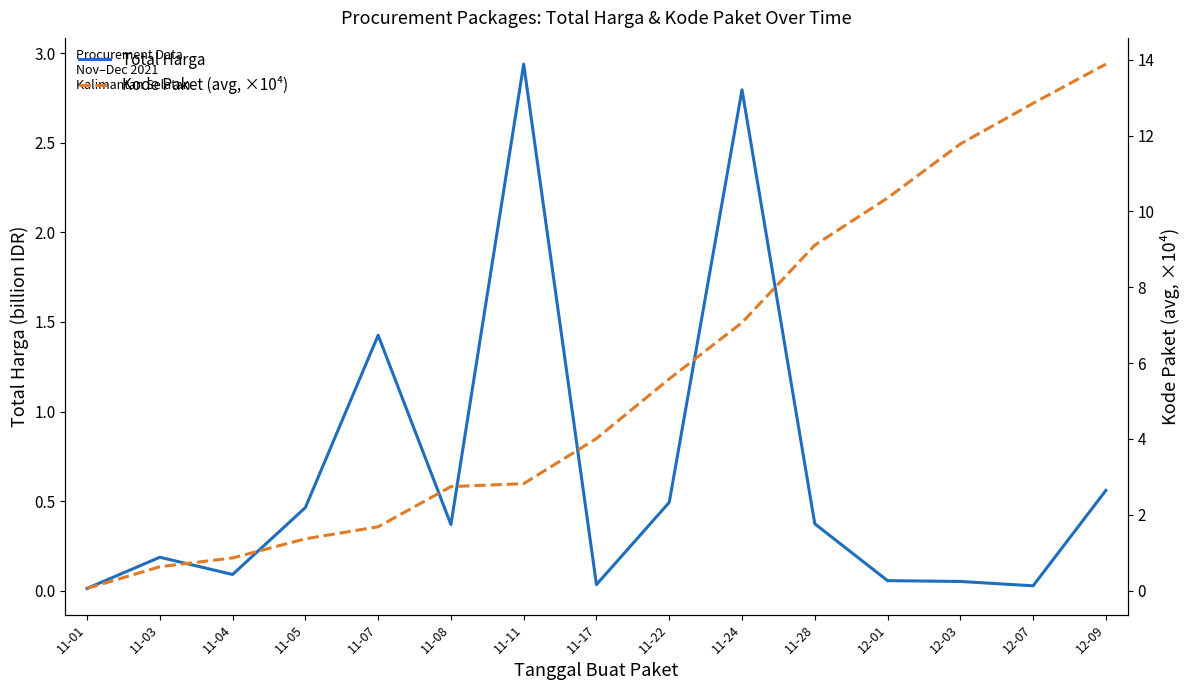

At how many categories does at least one series exceed 3?

8